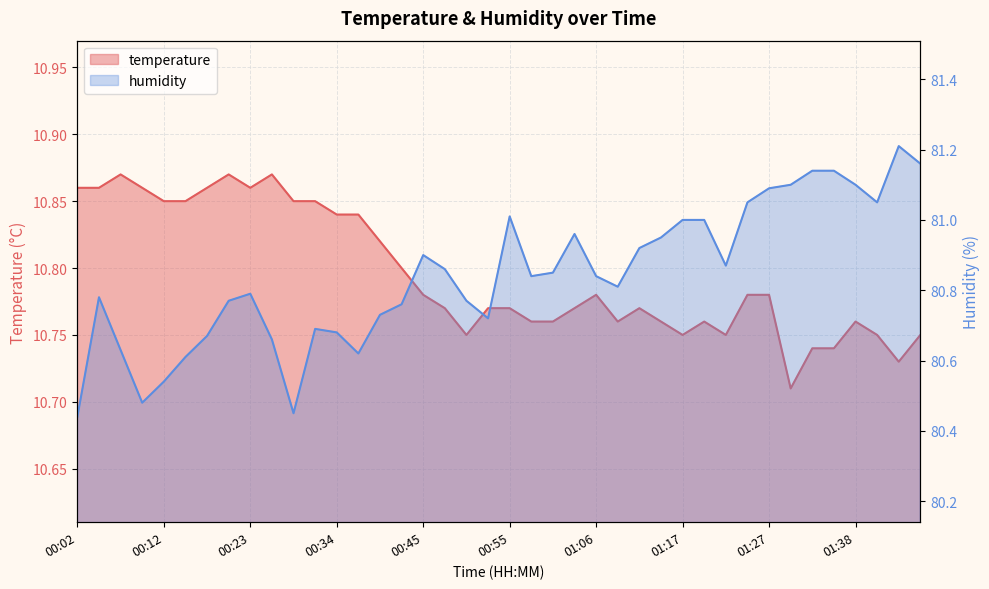

What is the label of the 9th point from the left?

00:23